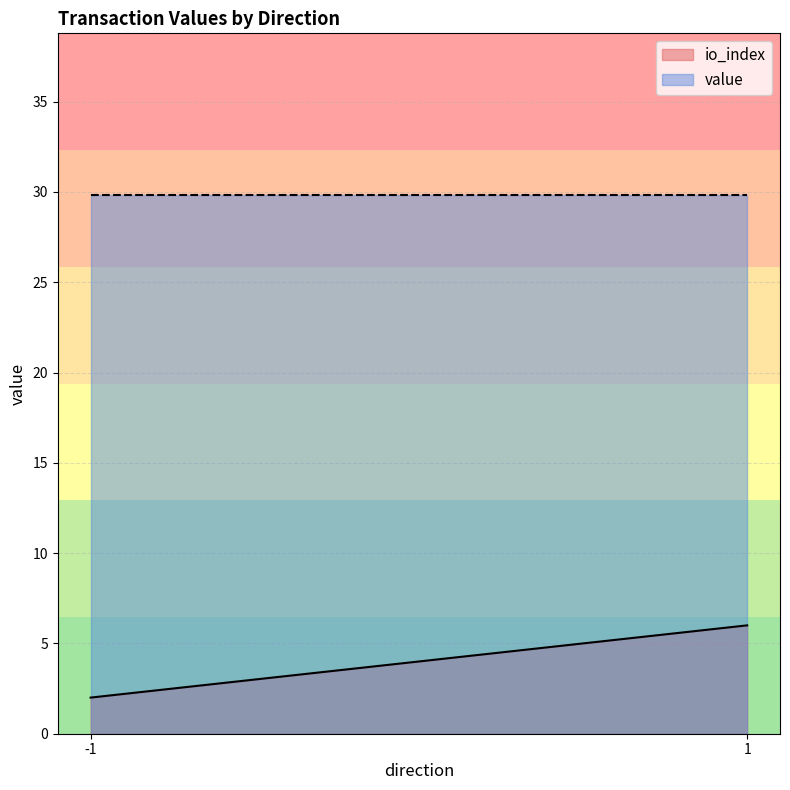

Where is the first local maximum for io_index?

1